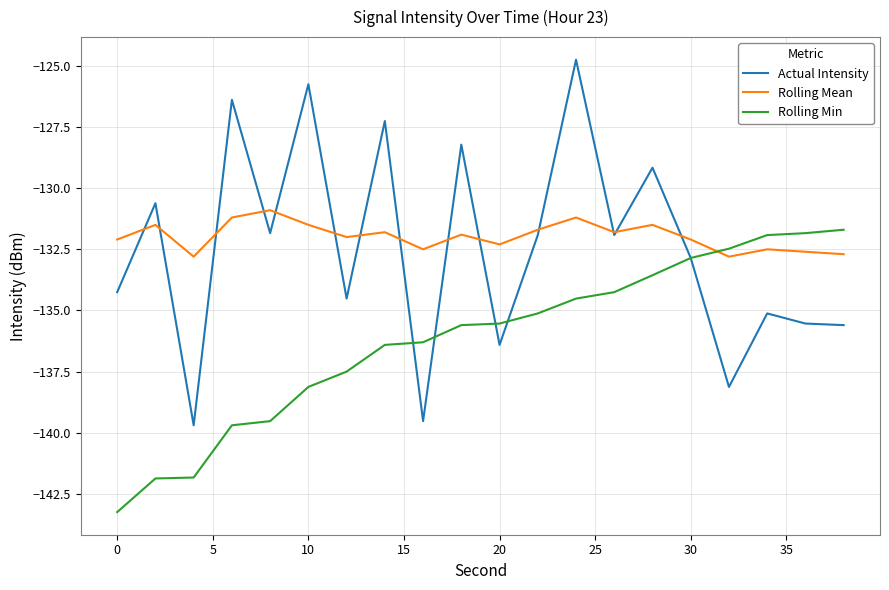

True or false: Rolling Mean and Rolling Min intersect in this chart.

True